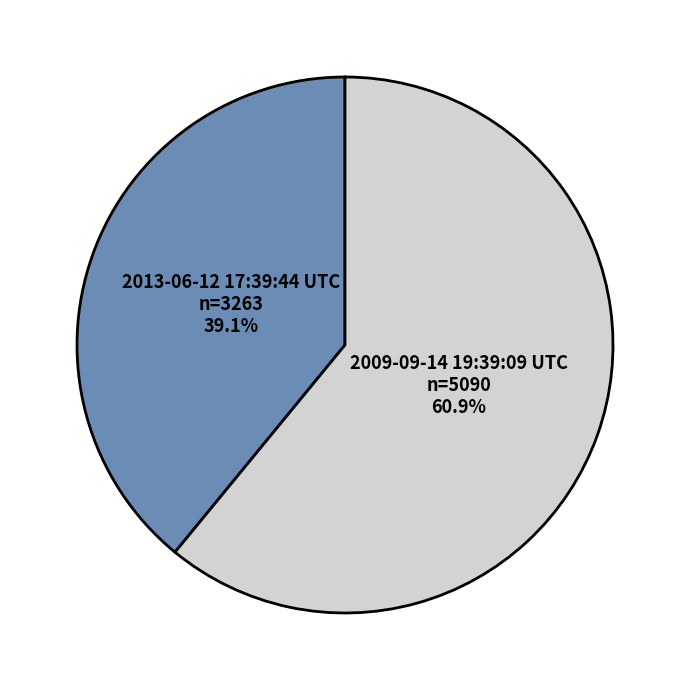

How much of the chart is everything except 2009-09-14 19:39:09 UTC?

39.1%